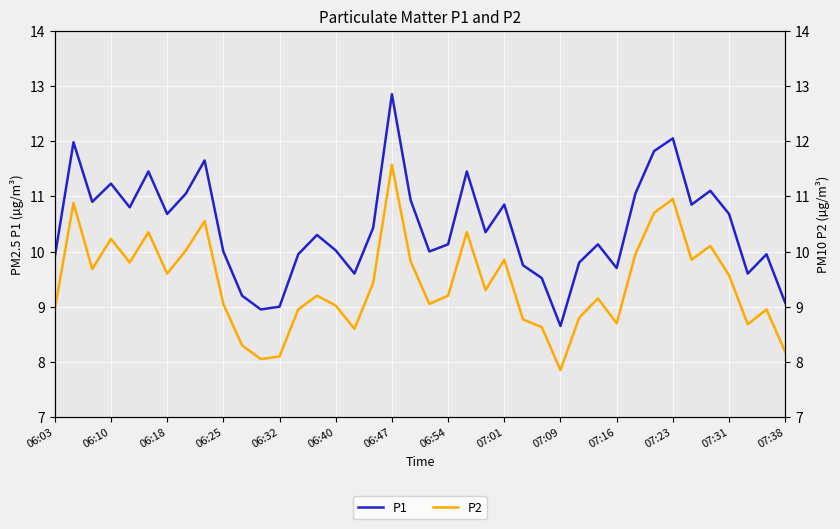

What is the lowest value of the P1 series?

8.7